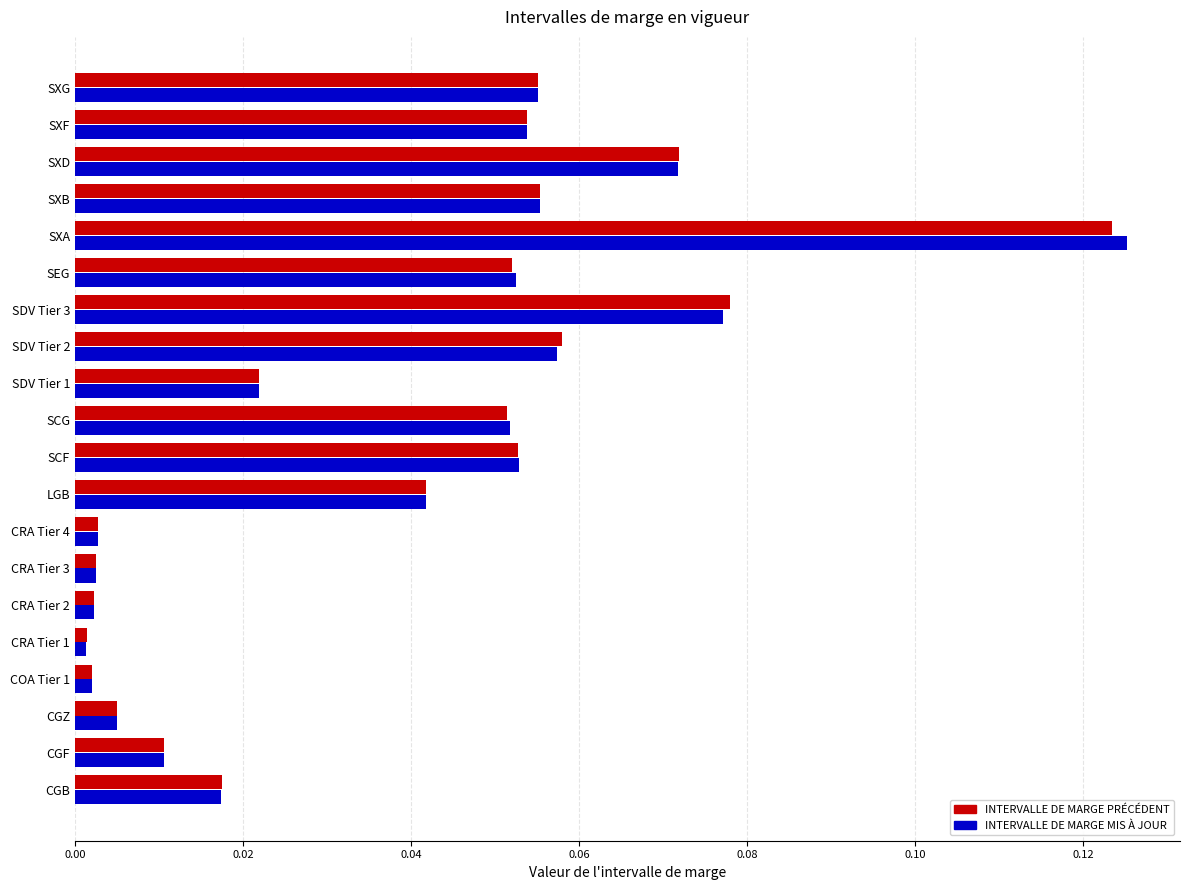

Which series has the widest spread of values?

INTERVALLE DE MARGE MIS À JOUR